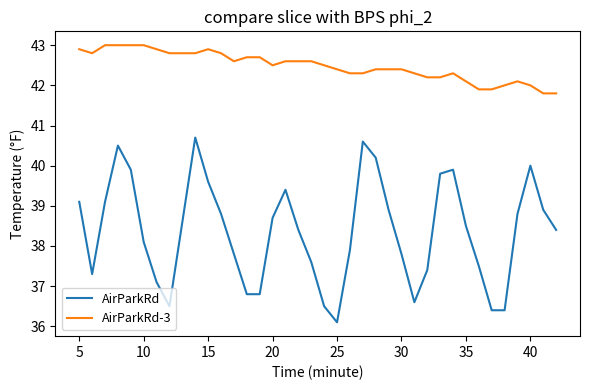

List the series in order of their overall mean, highest first.

AirParkRd-3, AirParkRd